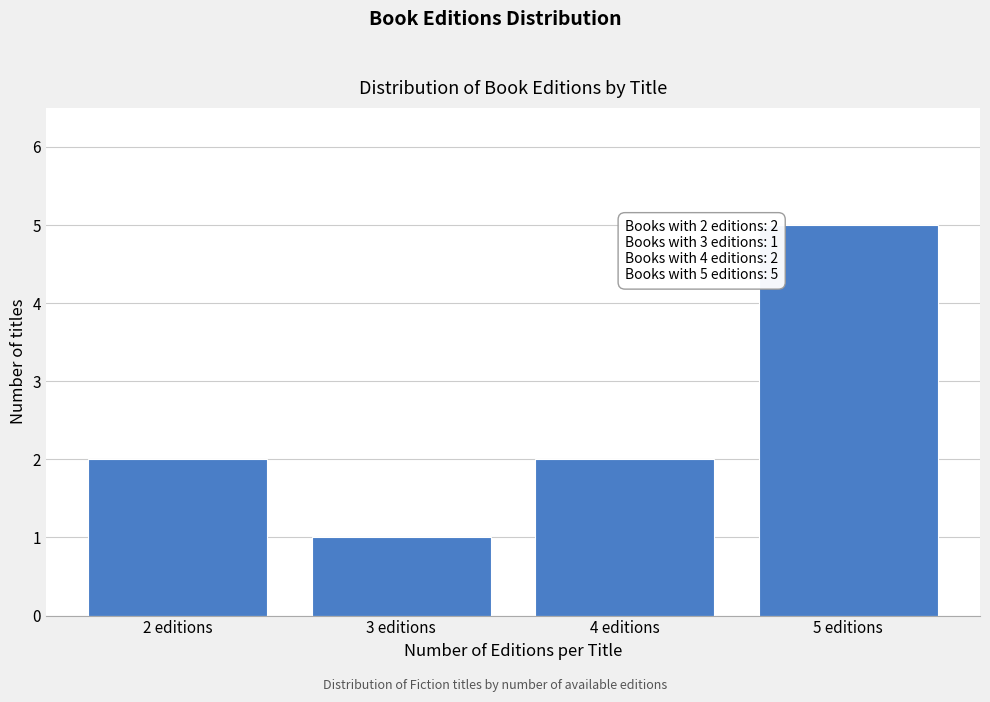

Reading left to right, what are all the values shown in this chart?

2 editions=2	3 editions=1	4 editions=2	5 editions=5